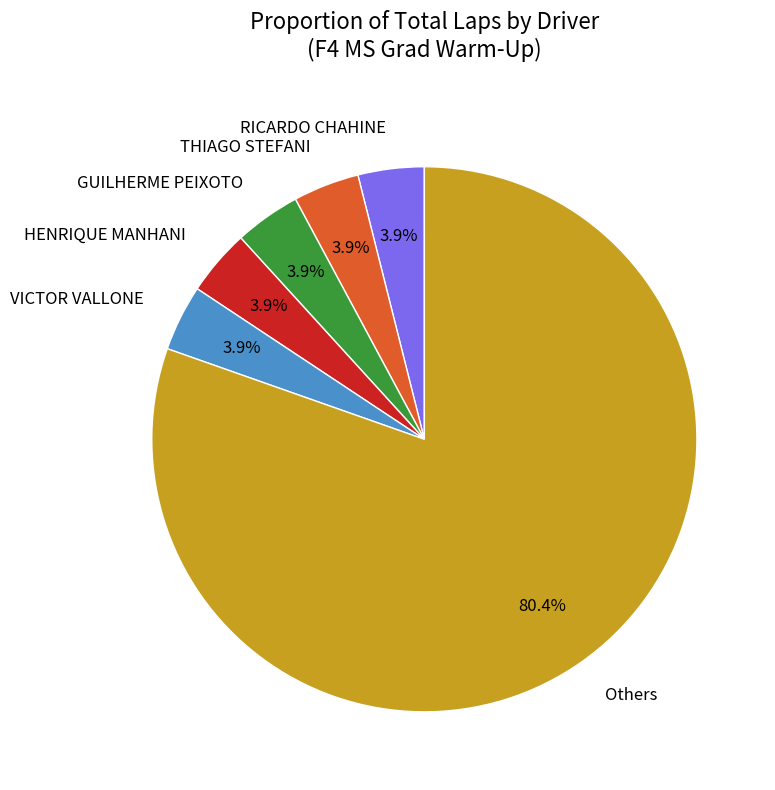

Which slice is the largest?

Others